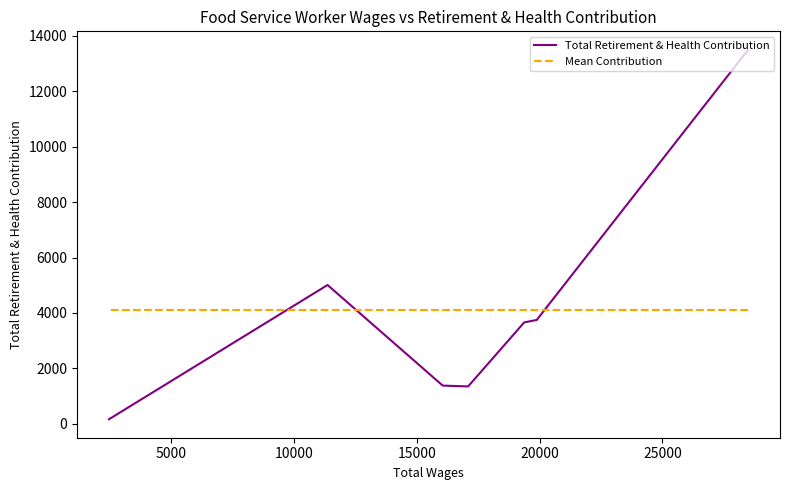

How many lines are shown in the chart?

2